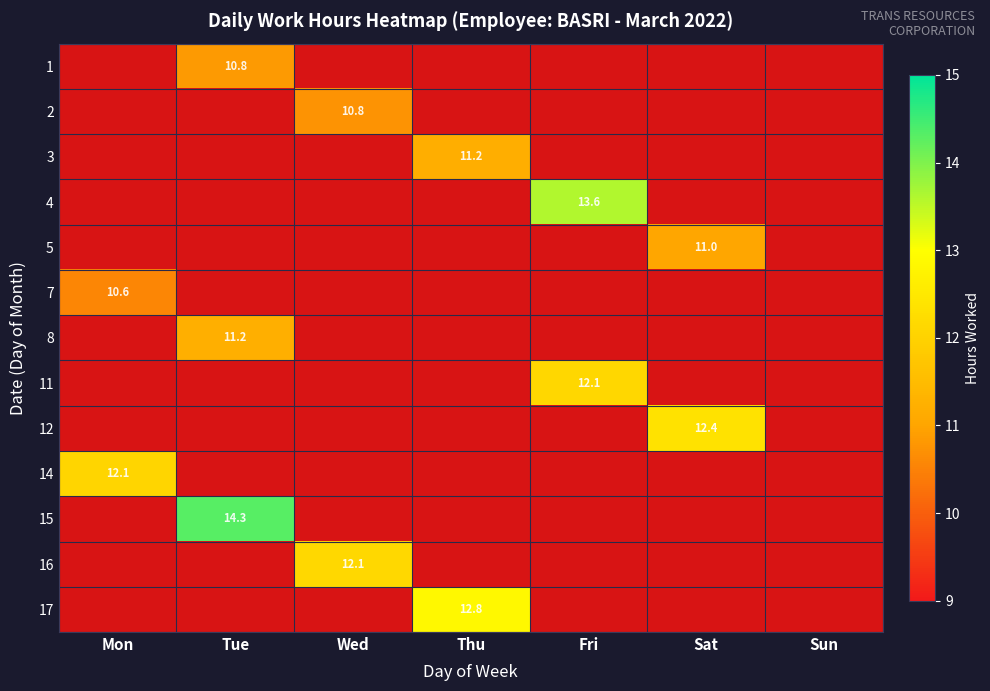

How many positive values does the 12 series have?

1